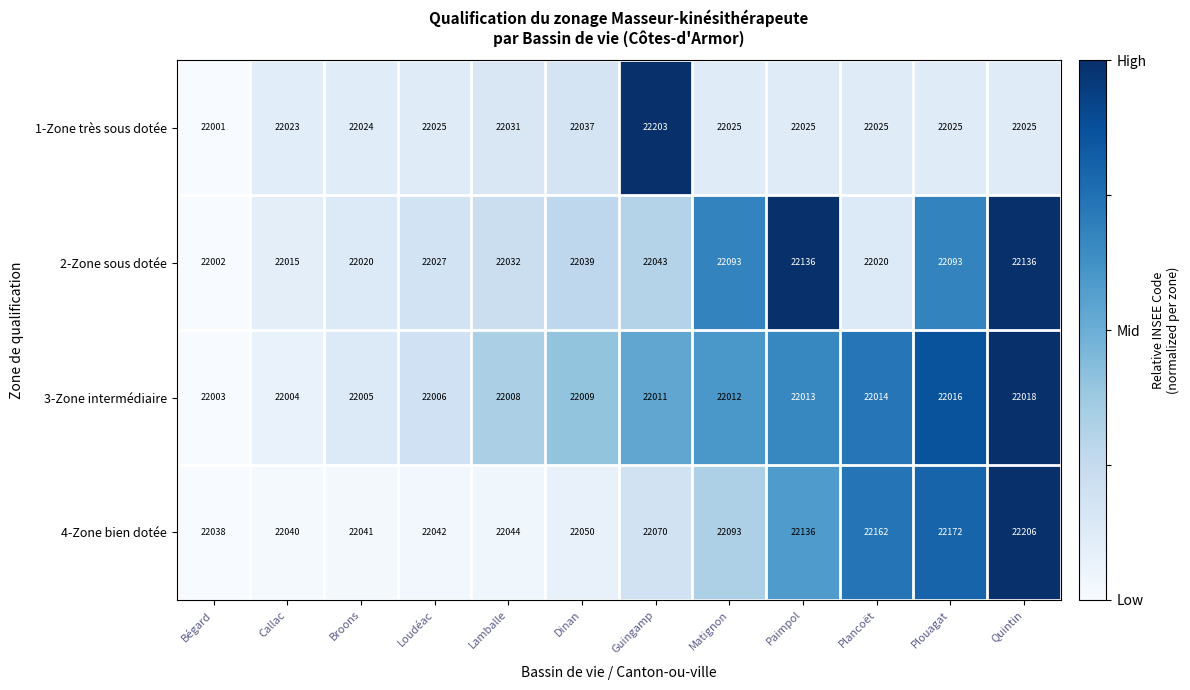

What is the difference between the 3-Zone intermédiaire values at Matignon and Bégard?

9